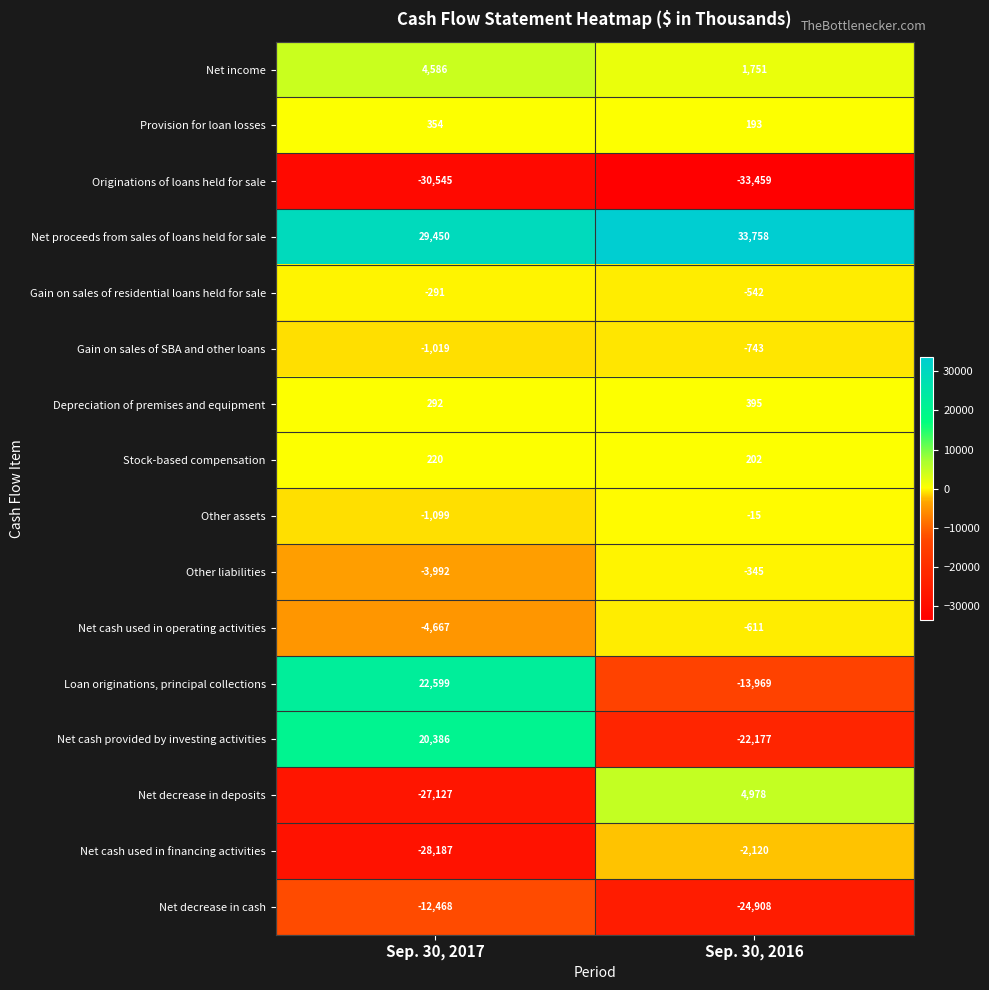

What is the minimum value for Net cash used in financing activities?

-28187